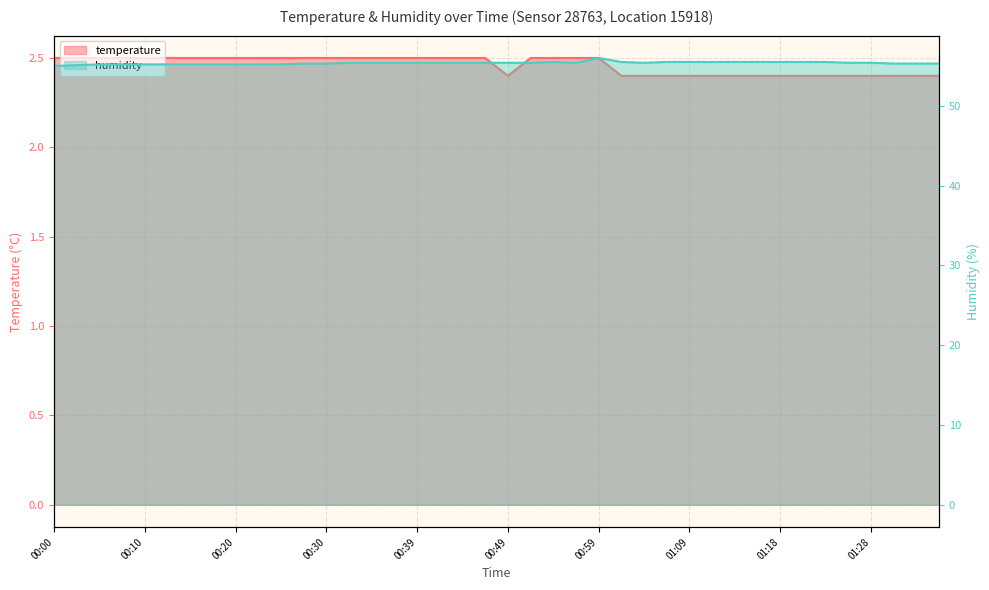

What is the difference between the maximum and minimum values in the temperature series?

0.1